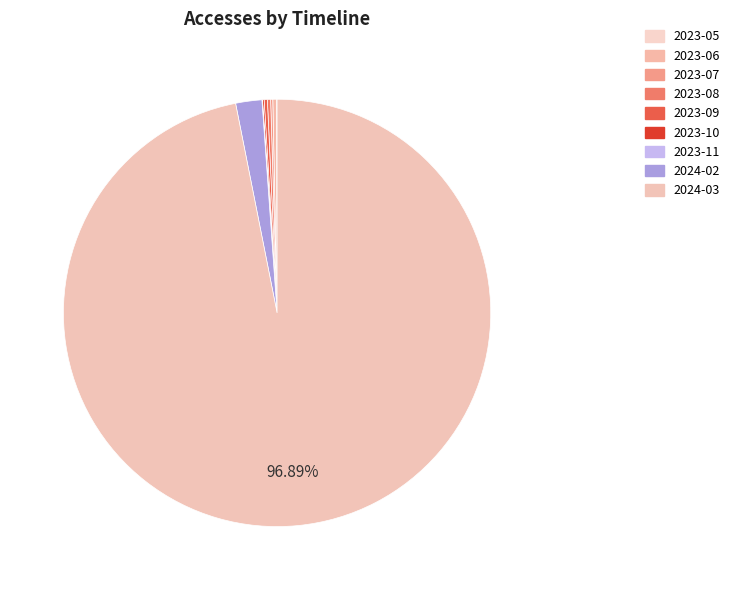

True or false: 2023-09 accounts for 0% of the total.

True